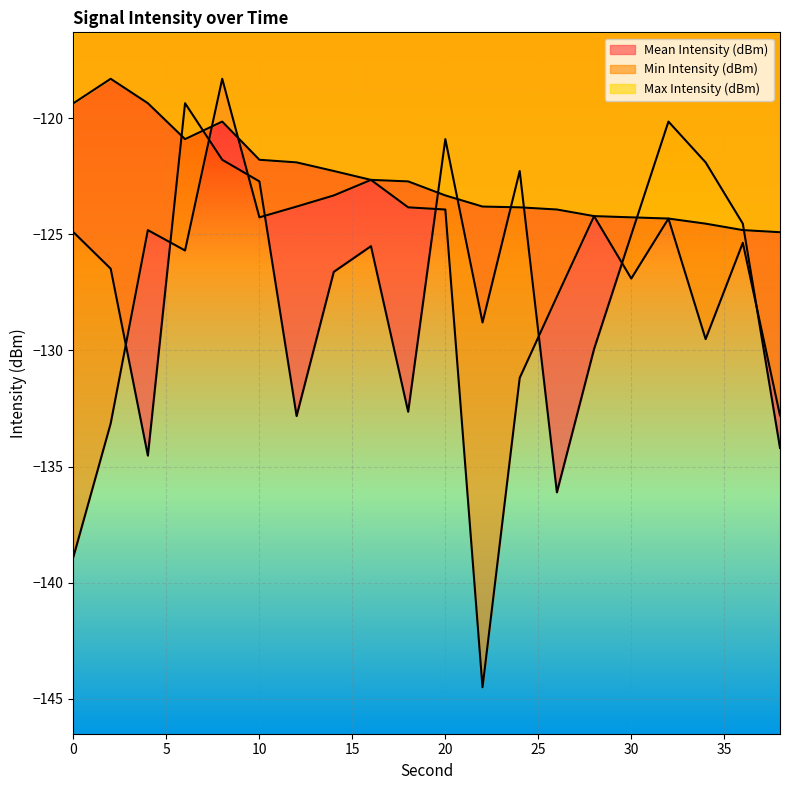

Rank the series by their average value, from lowest to highest.

Min Intensity (dBm), Mean Intensity (dBm), Max Intensity (dBm)